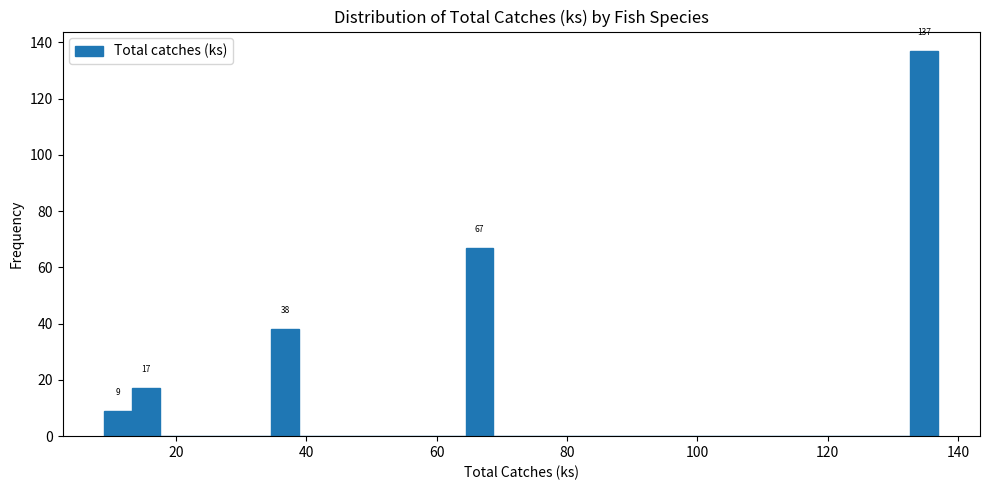

Around what value on the x-axis is the tallest bar? Give the approximate position of its centre, as read against the axis.

134